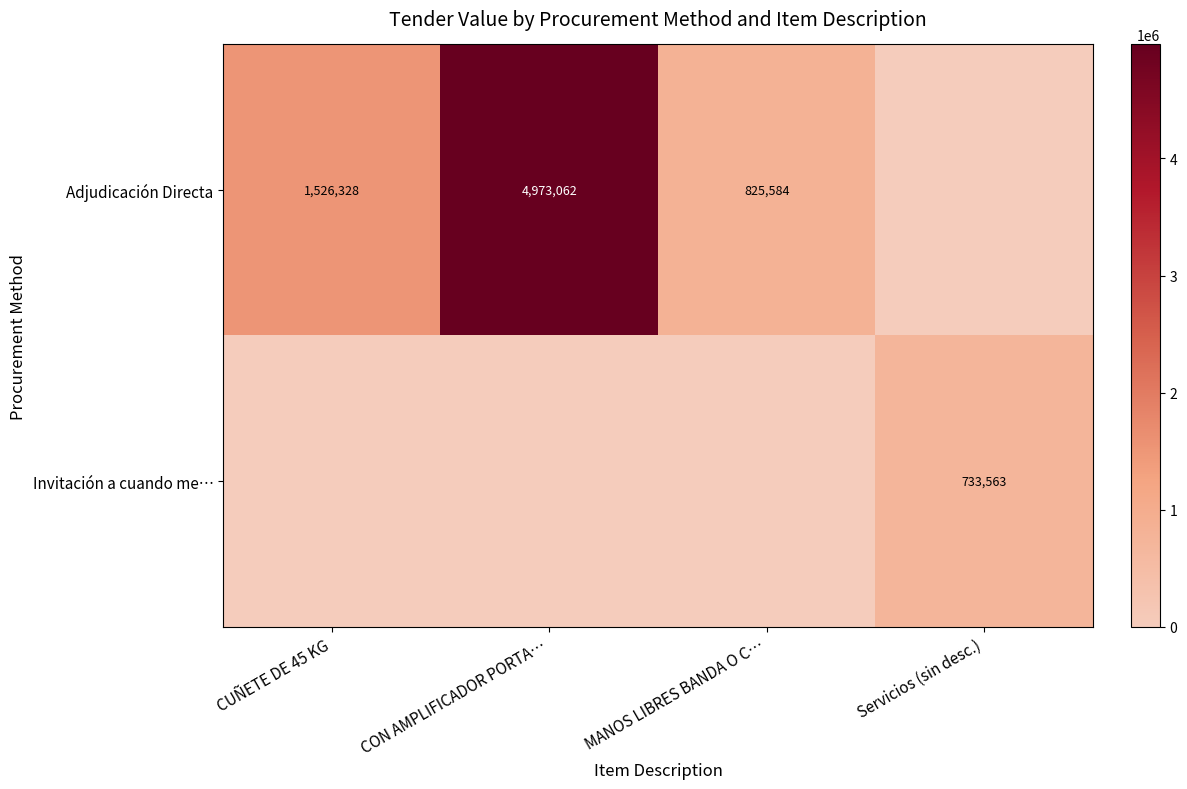

At which category is the sum across all series the highest?

CON AMPLIFICADOR PORTA…